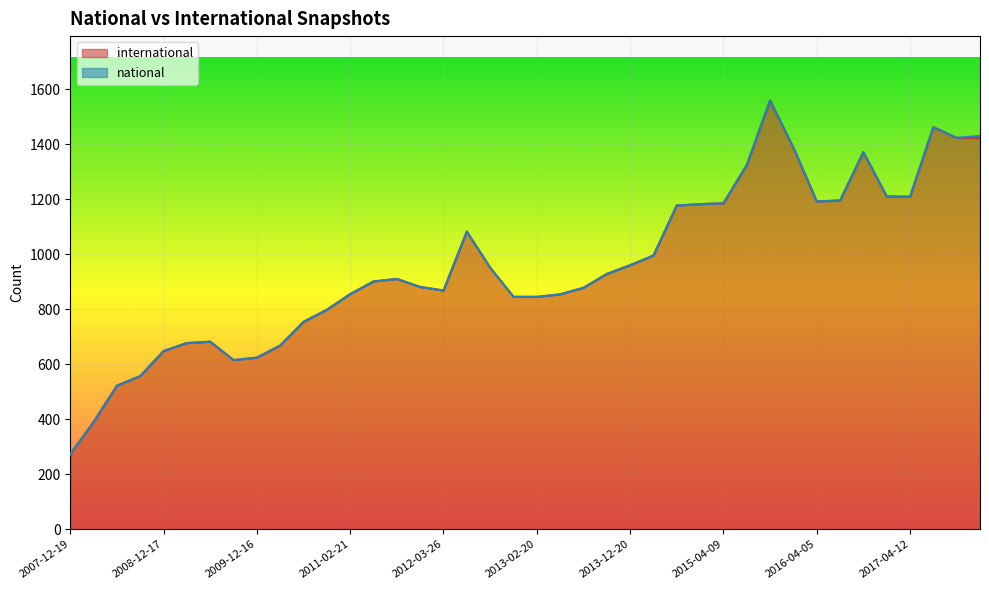

Between 2013-12-20 and 2009-12-16, which is larger?

2013-12-20